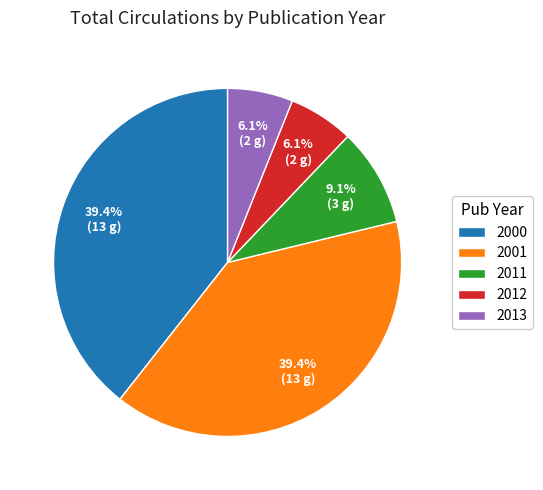

Is it true that 2011 is 18% of the pie?

False